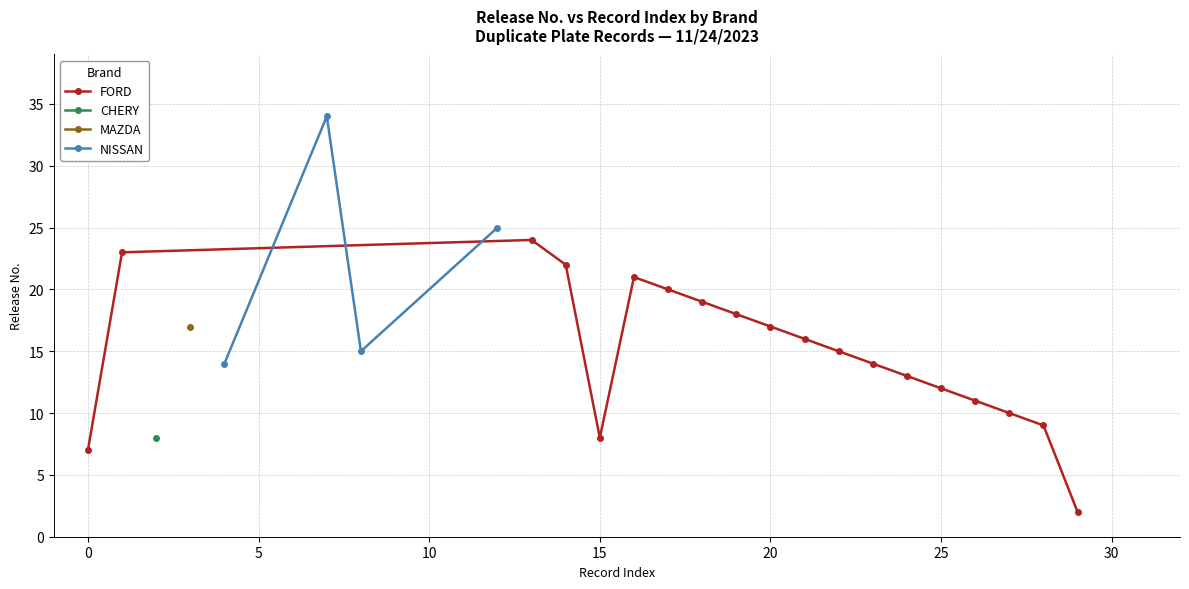

True or false: FORD has more than 0 interior local peaks.

True